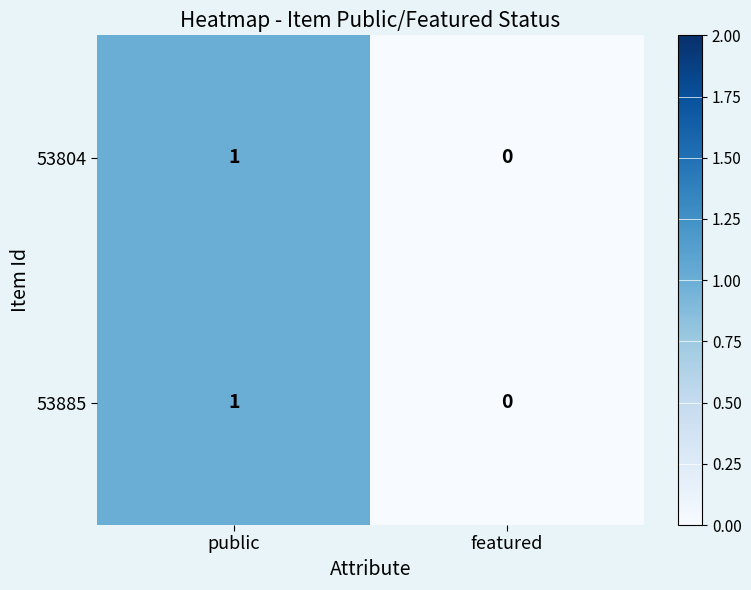

Which category has the lowest value across all series?

featured